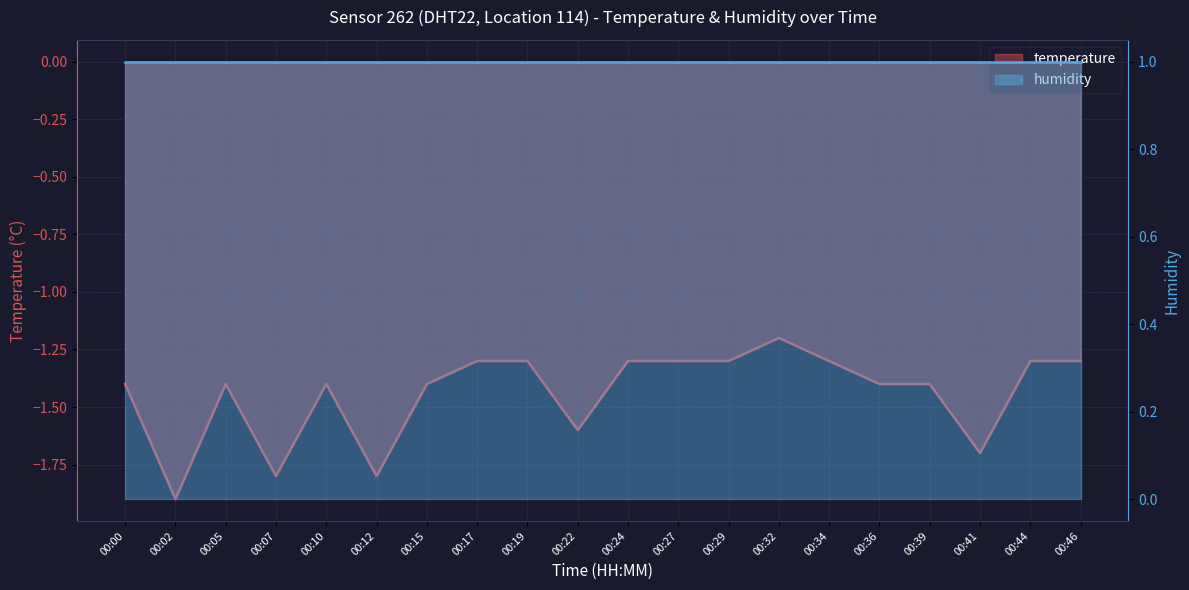

What is the approximate value at 00:17?

-1.3